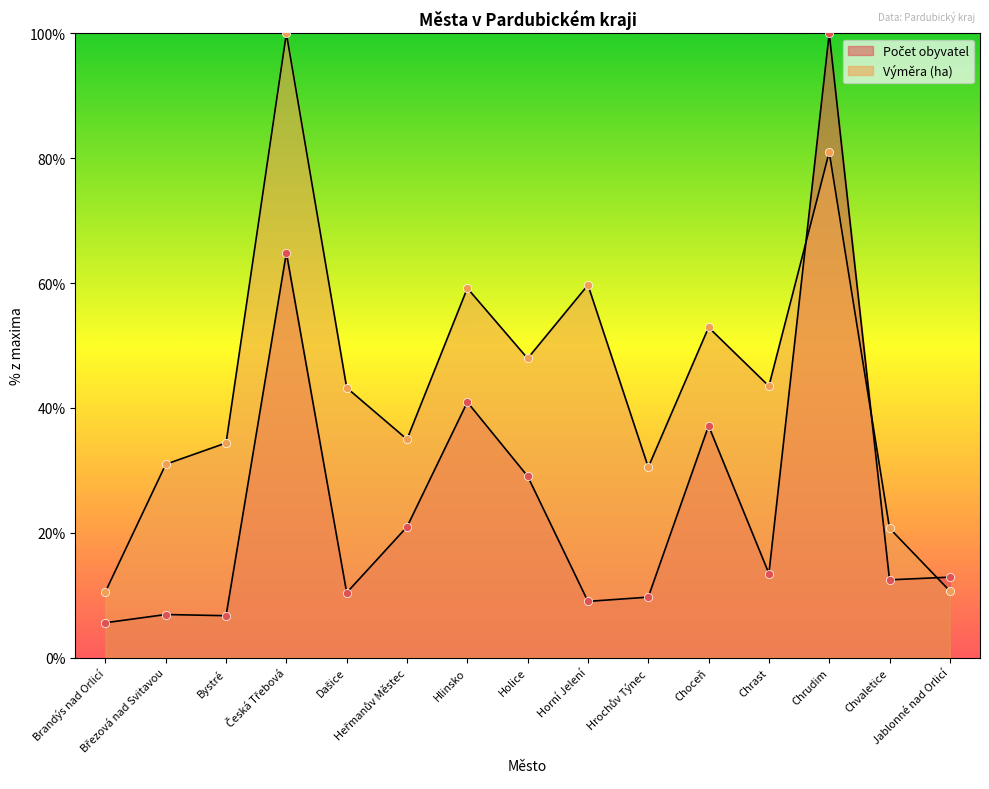

What are all the series names shown in the legend?

Počet obyvatel, Výměra (ha)